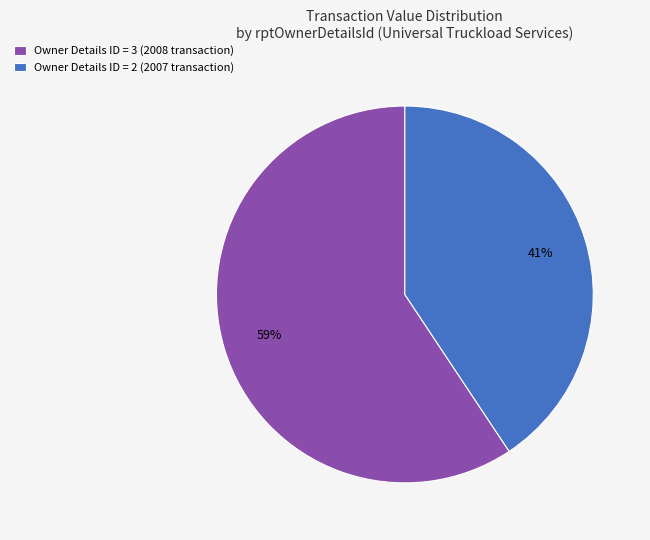

To the nearest percent, what is the average slice percentage?

50%